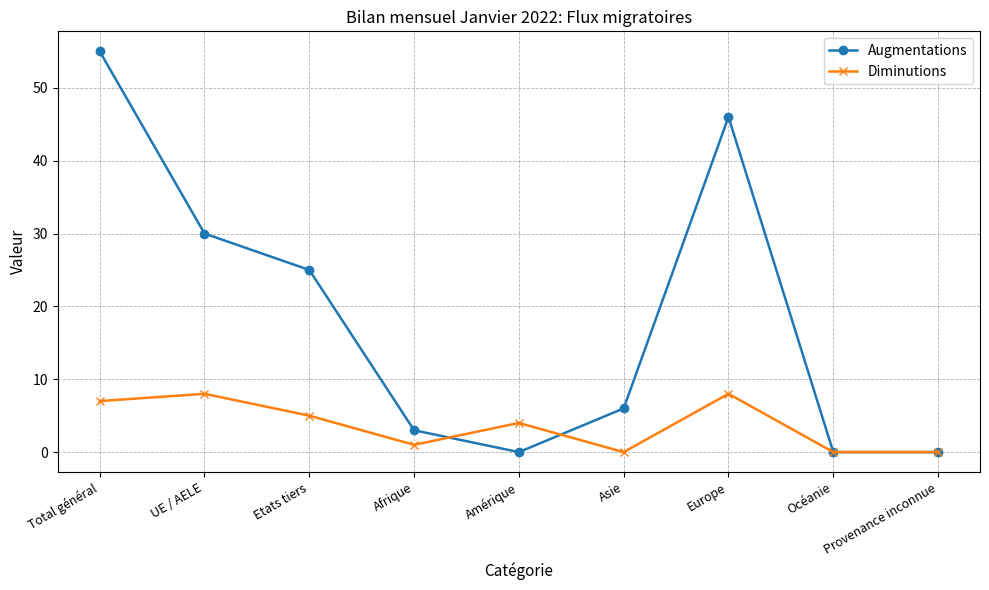

Is this an area chart (filled region under the line)?

No